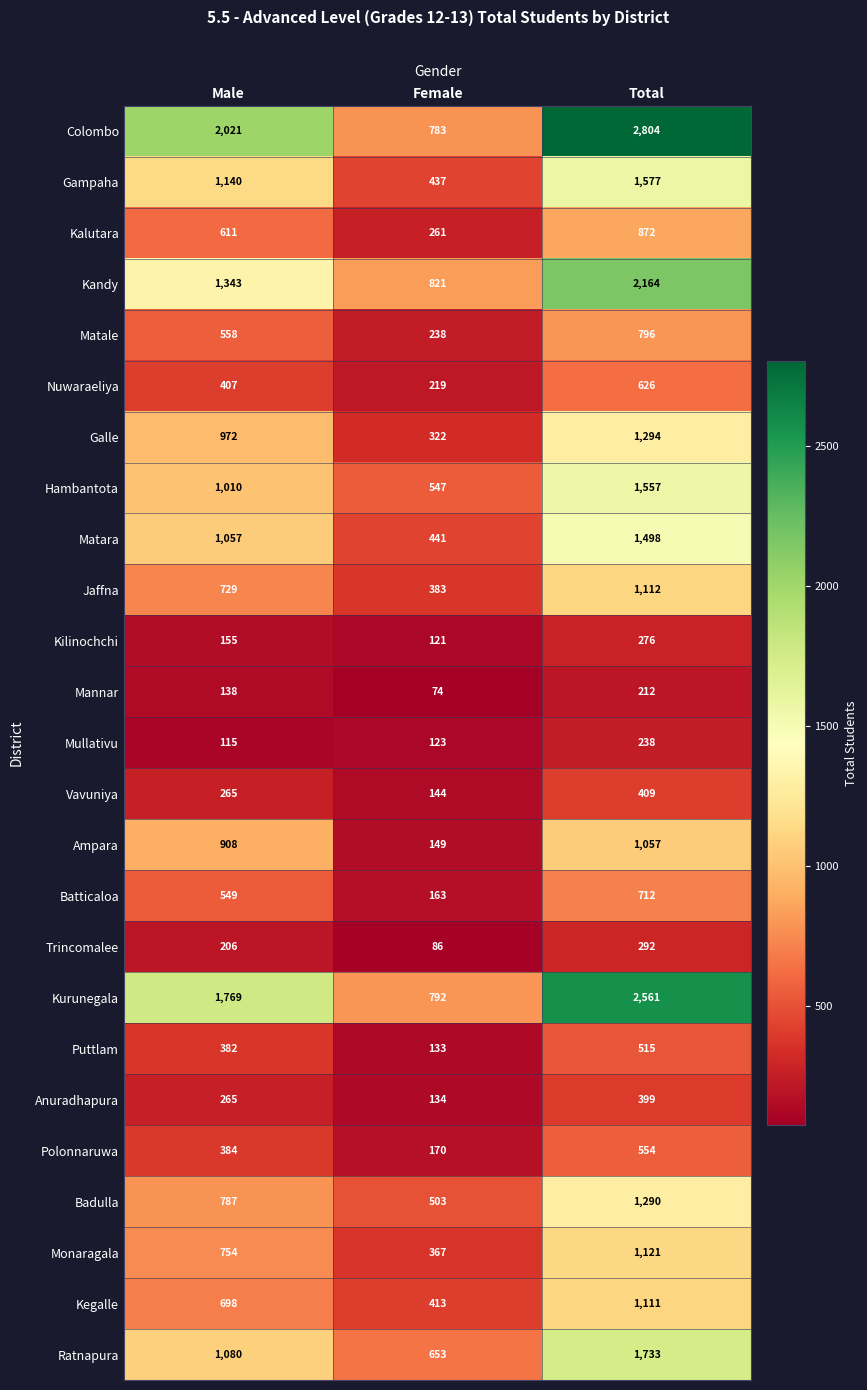

At which category does the chart reach its minimum across all series?

Female